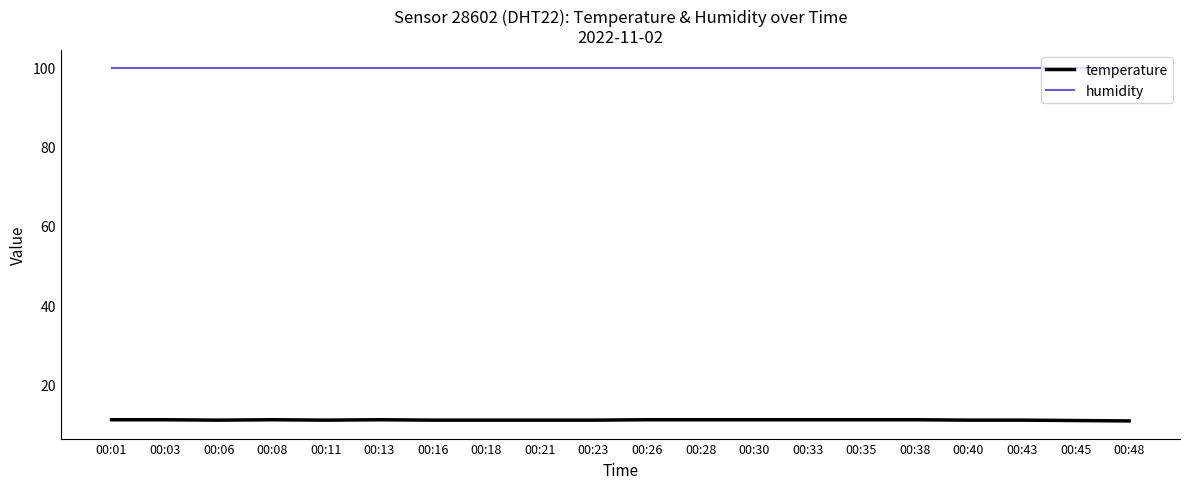

At how many categories does at least one series exceed 79?

20